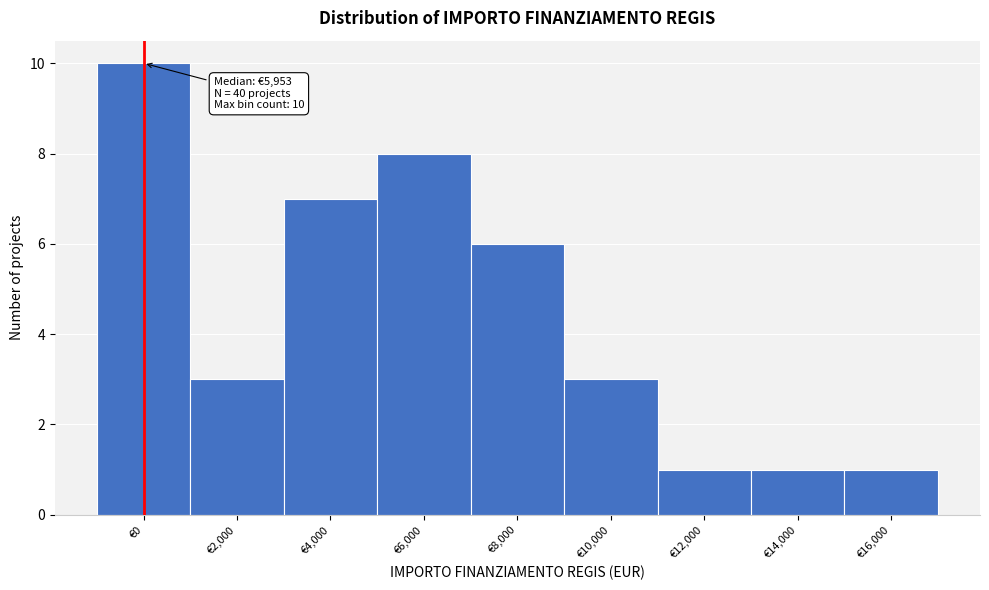

Reading left to right, extract all data points from this chart.

€0=10	€2,000=3	€4,000=7	€6,000=8	€8,000=6	€10,000=3	€12,000=1	€14,000=1	€16,000=1